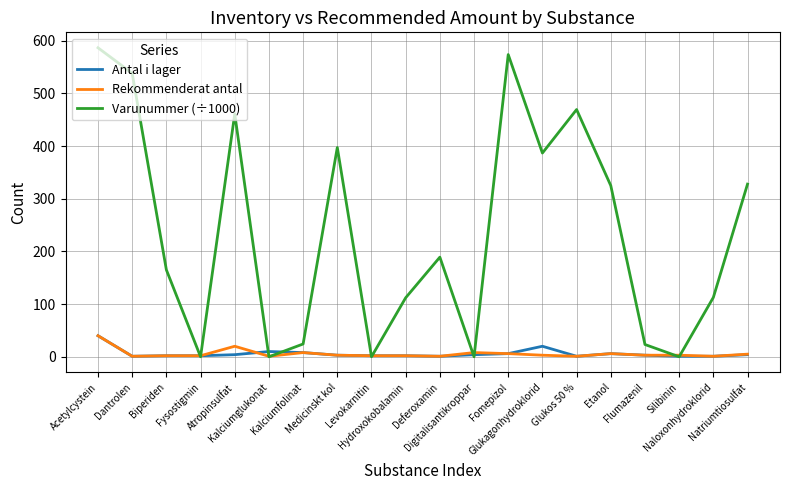

What is the maximum value for Rekommenderat antal?

40.0